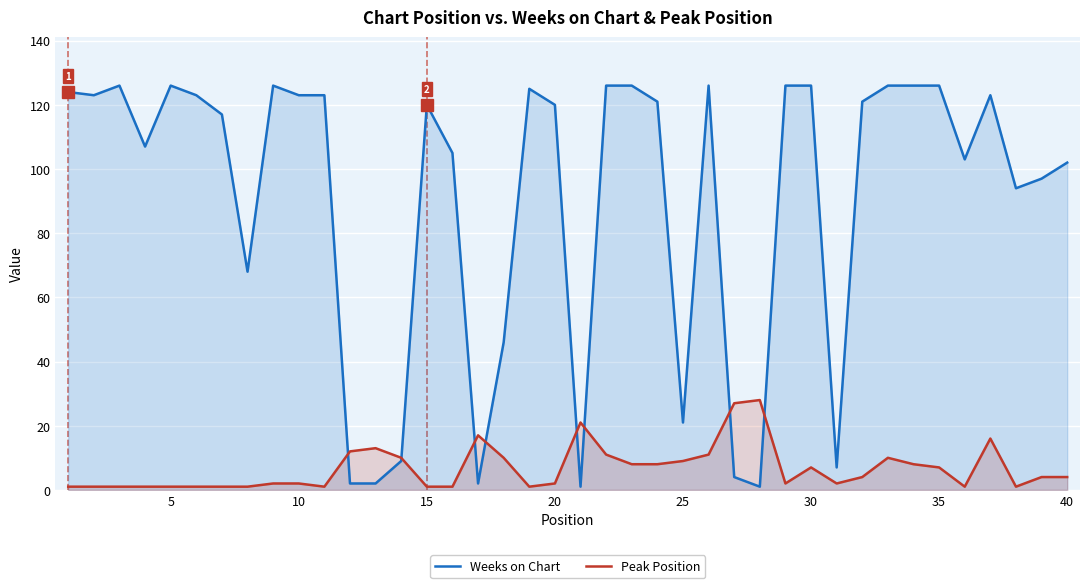

Does the chart display data point markers on the line(s)?

No